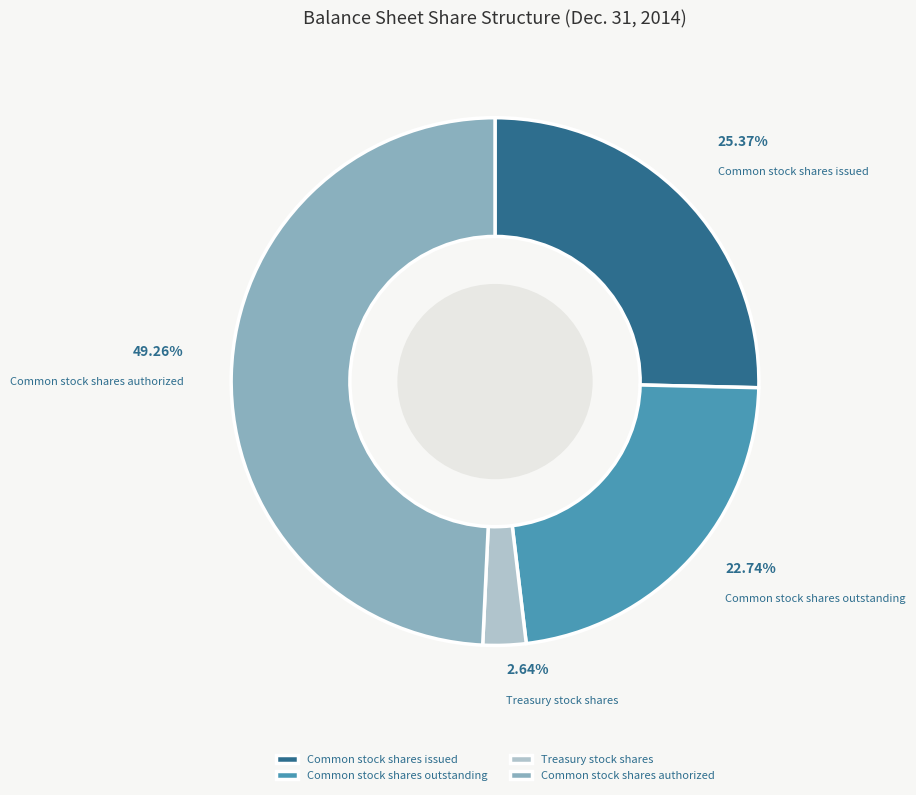

Which slice is the smallest?

Treasury stock shares